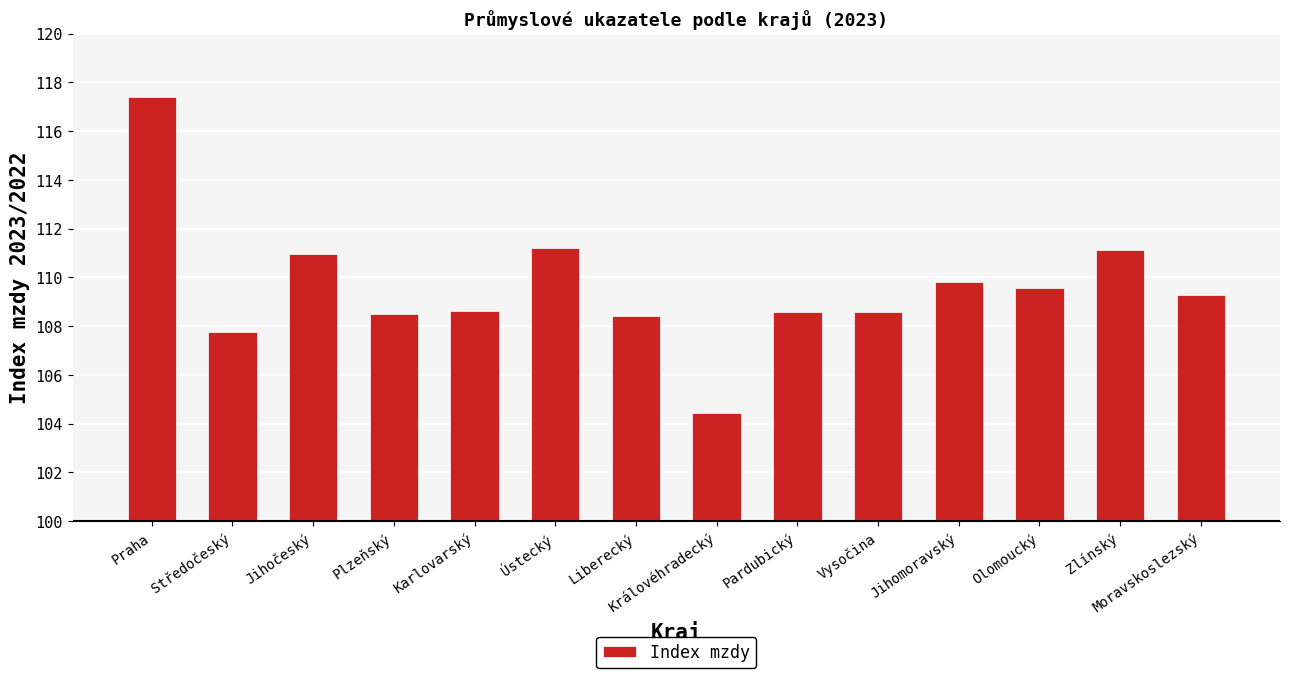

What is the change in value from Karlovarský to Zlínský?

+2.5